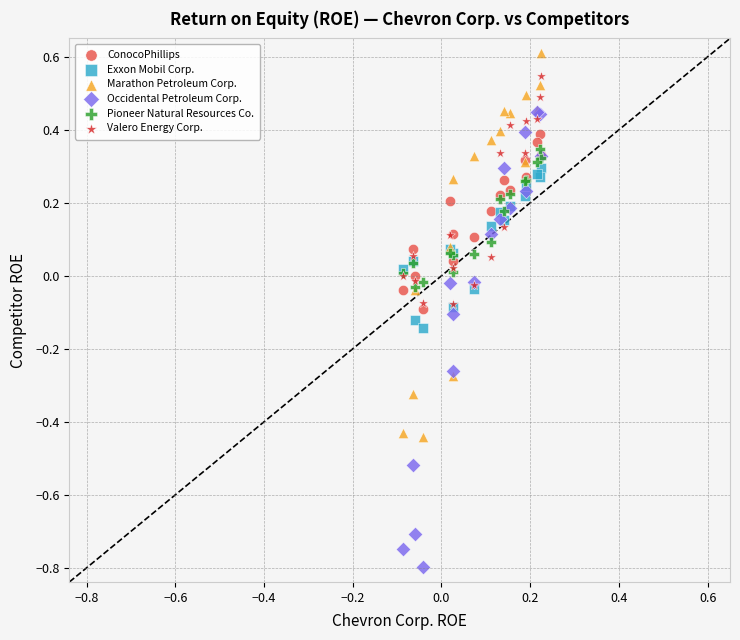

Which series has the widest spread of Y values?

Occidental Petroleum Corp.